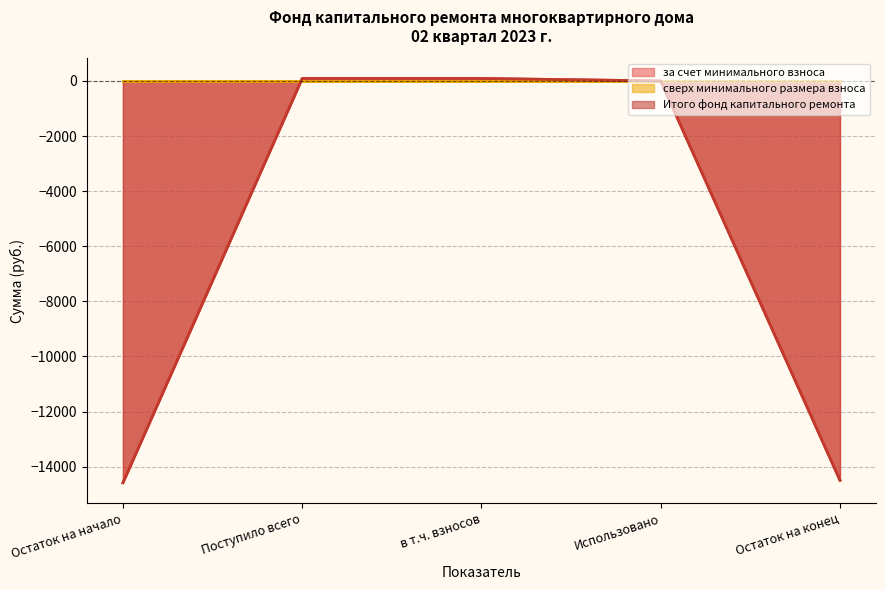

The value of за счет минимального взноса at Использовано is 7019.9. True or false?

False